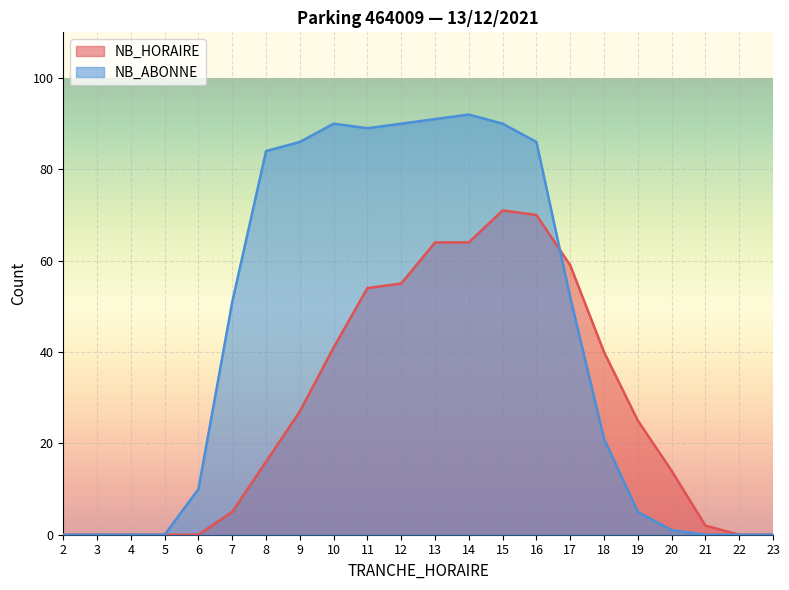

True or false: NB_HORAIRE has more than 0 interior local peaks.

True